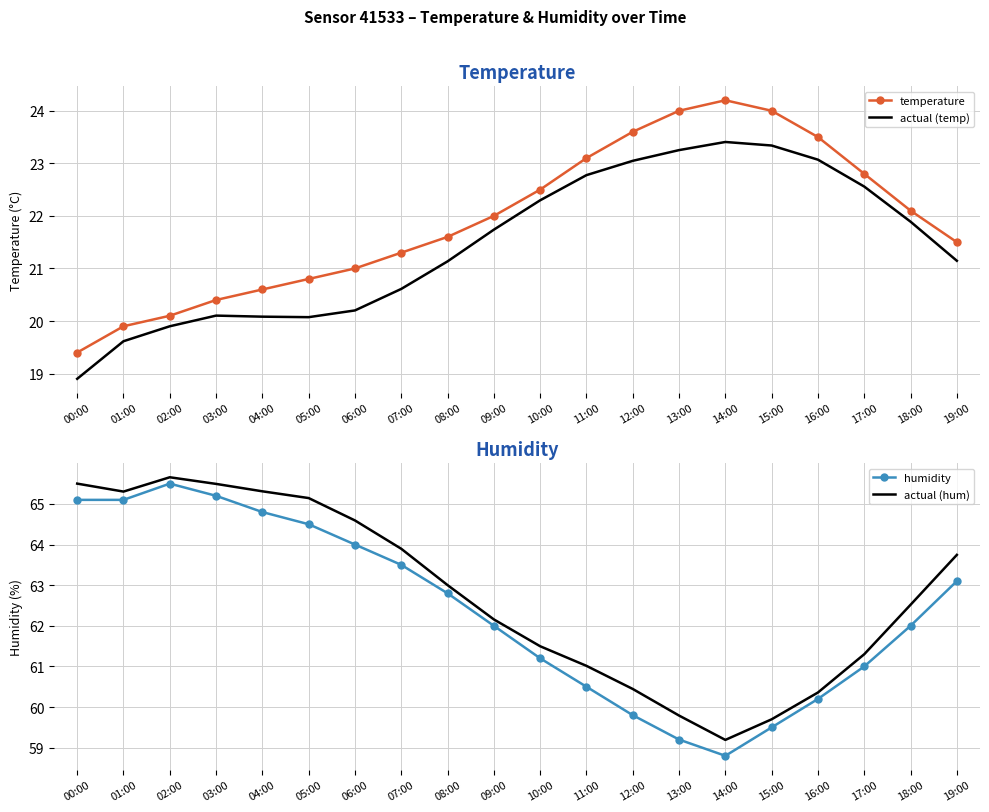

What is the value of the actual (hum) point at the 9th from the left?

63.0